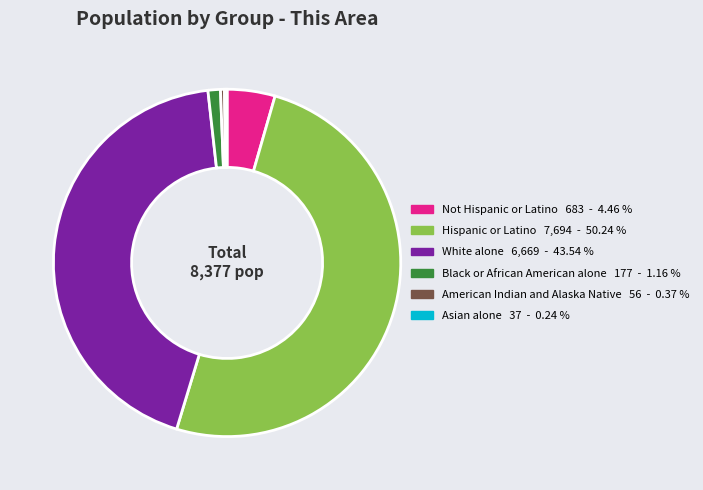

What is the ratio of the value at Not Hispanic or Latino to the value at American Indian and Alaska Native?

12.2